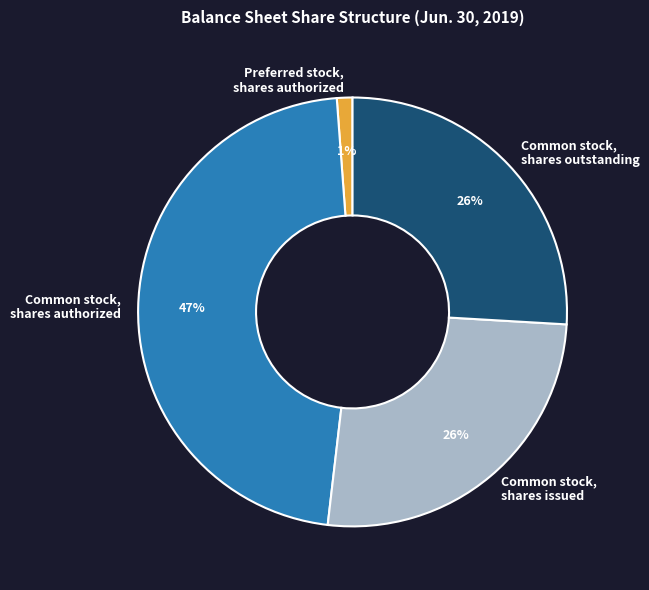

Count the number of slices in the pie.

4